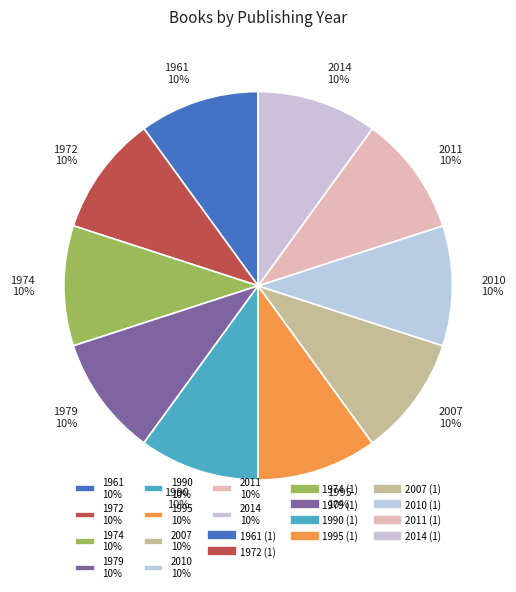

To the nearest percent, what portion does 2007 represent?

10%